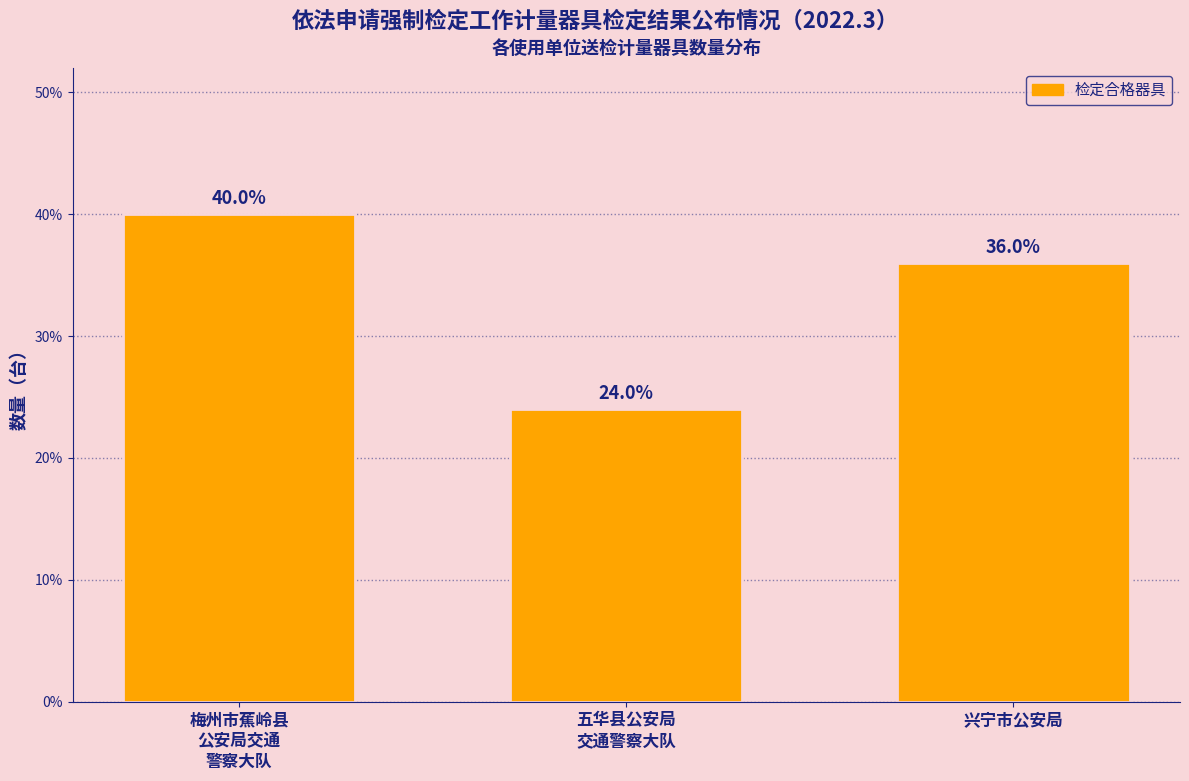

Reading left to right, list all the values displayed in this chart.

40	24	36